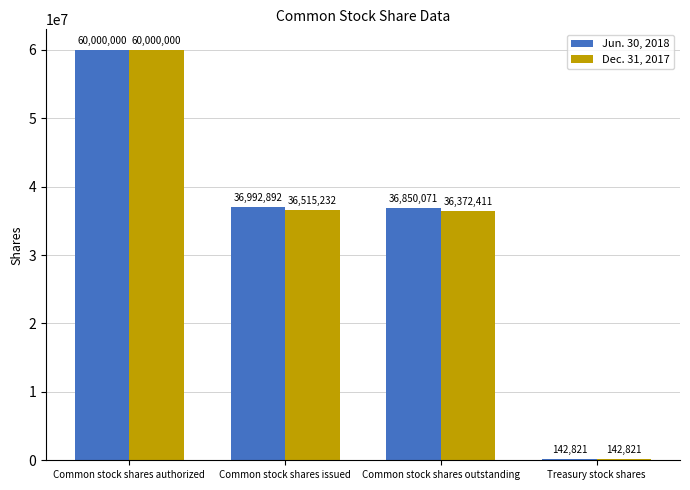

What is the sum of the Dec. 31, 2017 values at Treasury stock shares and Common stock shares outstanding?

36515232